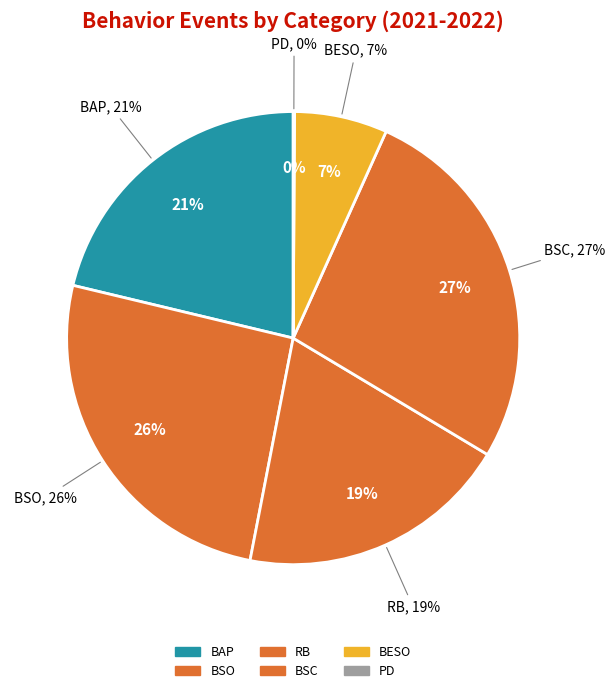

To the nearest percent, what portion does BSC represent?

27%